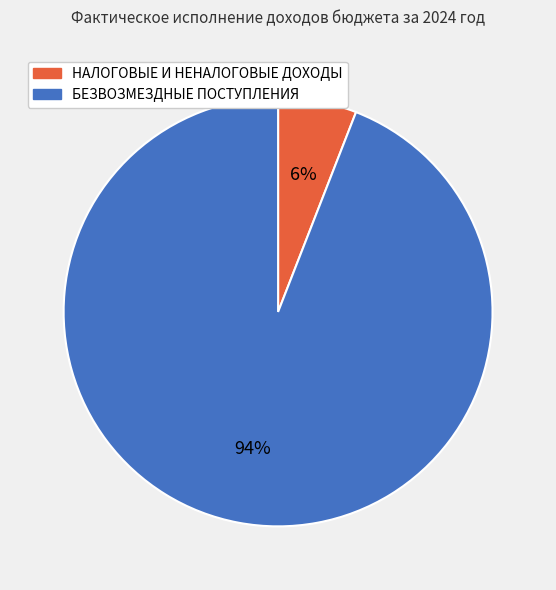

Does НАЛОГОВЫЕ И НЕНАЛОГОВЫЕ ДОХОДЫ represent more than half of the total?

No